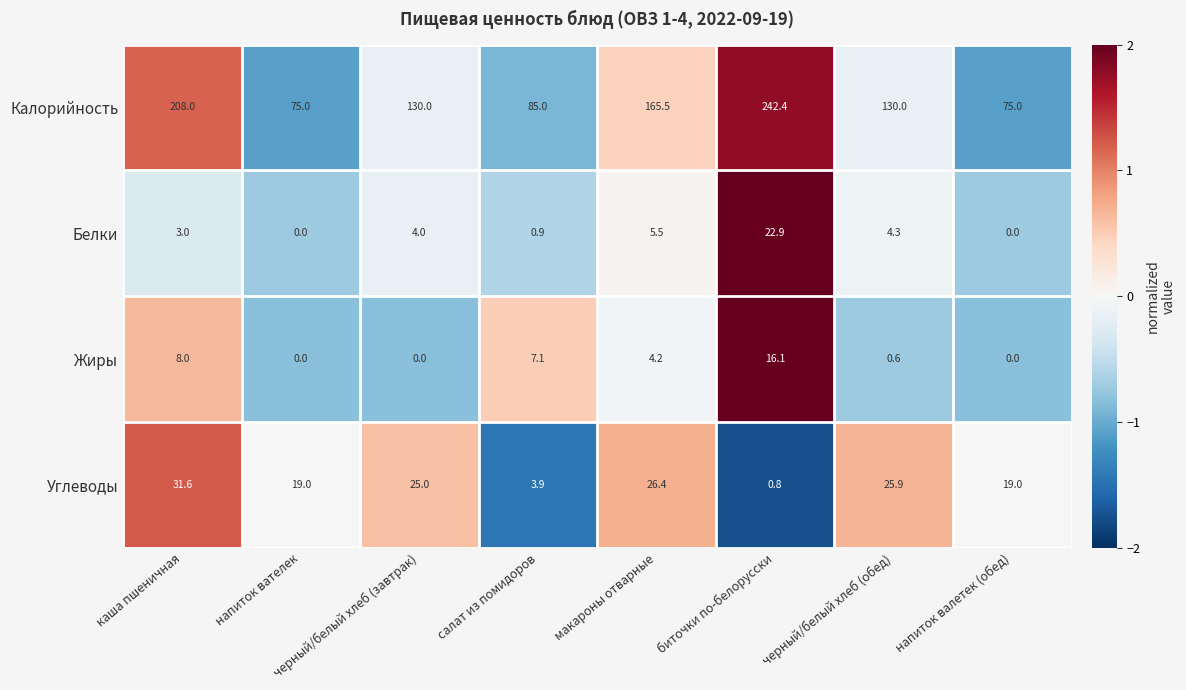

What is the sum of all Жиры values?

36.0